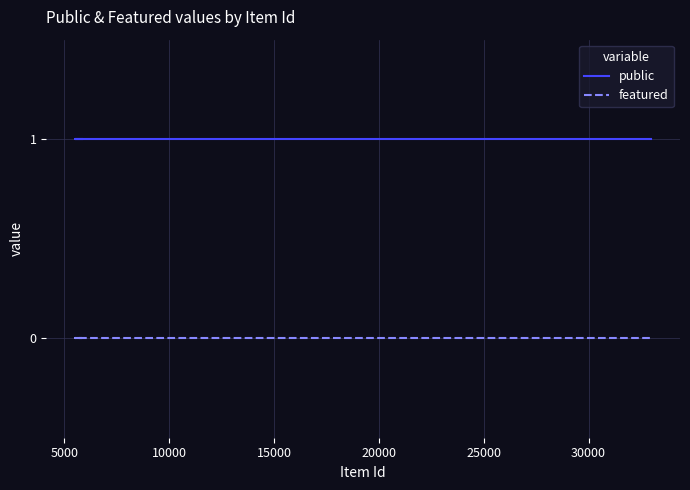

Reading left to right, extract all data points from this chart.

public: 1	1	1	1	1	1	1
featured: 0	0	0	0	0	0	0